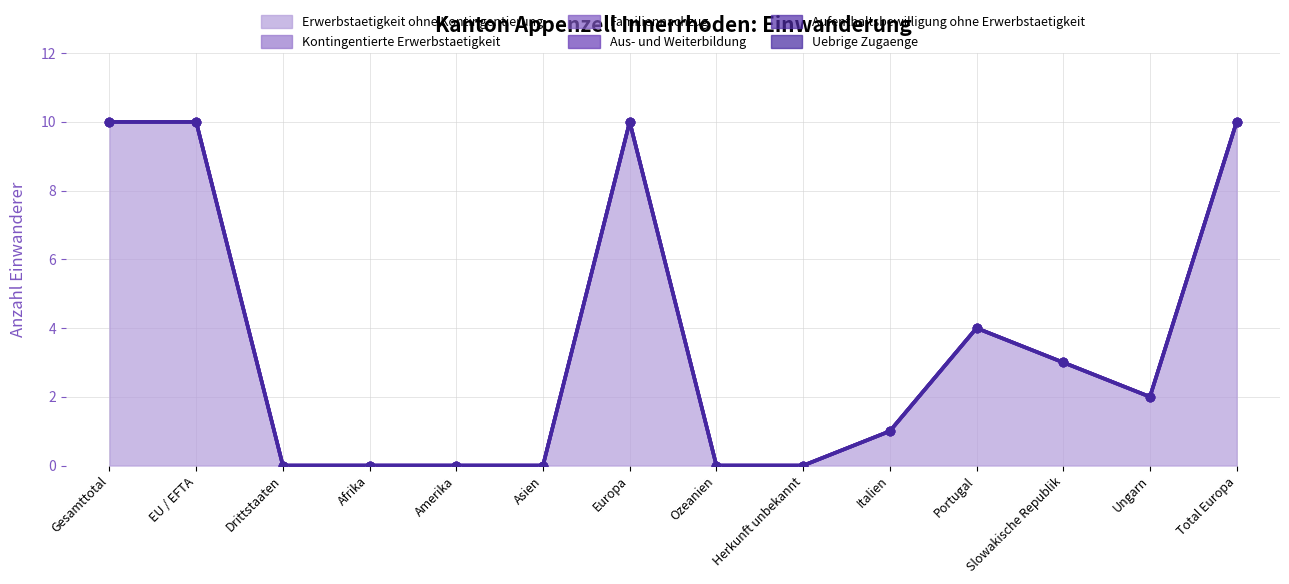

Which series has the widest spread of values?

Erwerbstaetigkeit ohne Kontingentierung